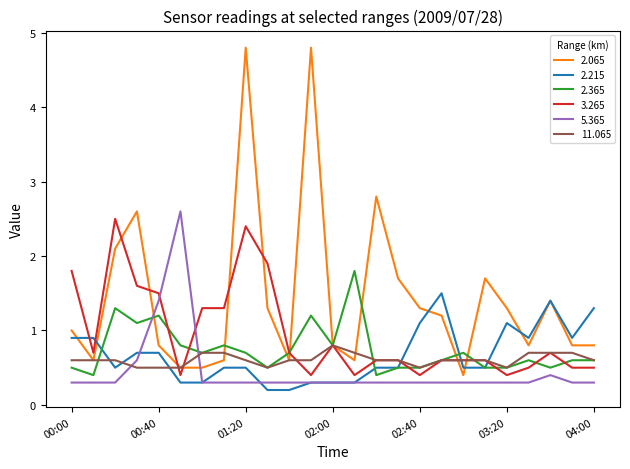

True or false: 2.215 and 11.065 cross at least once.

True